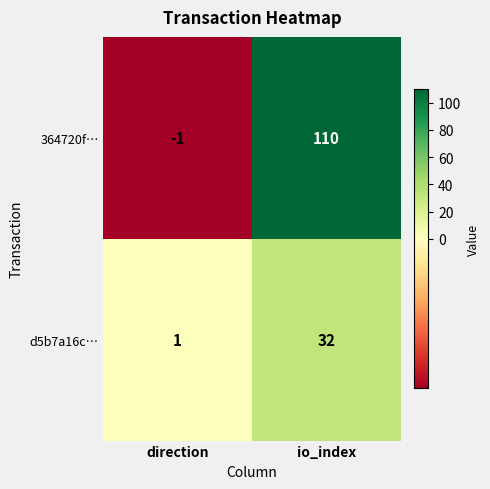

At how many categories does at least one series exceed 88?

1